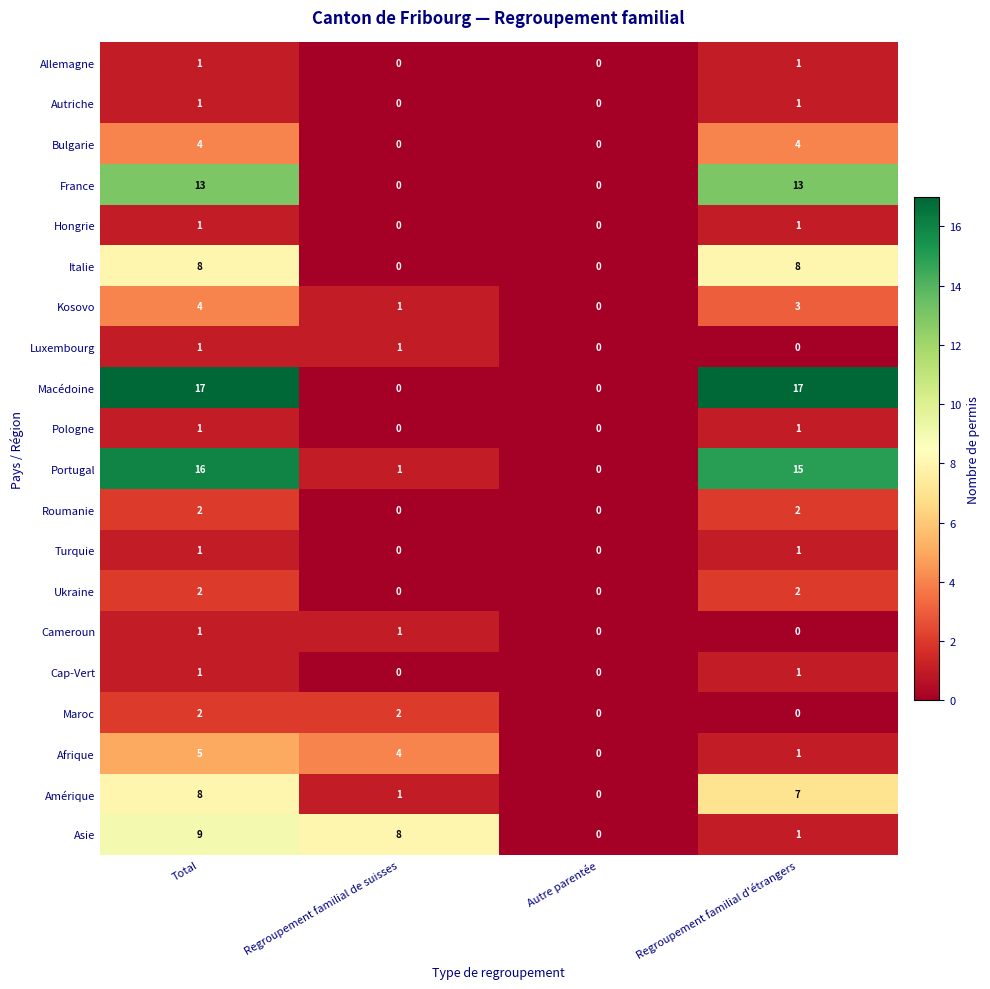

The value of Maroc at Regroupement familial de suisses is 1. True or false?

False